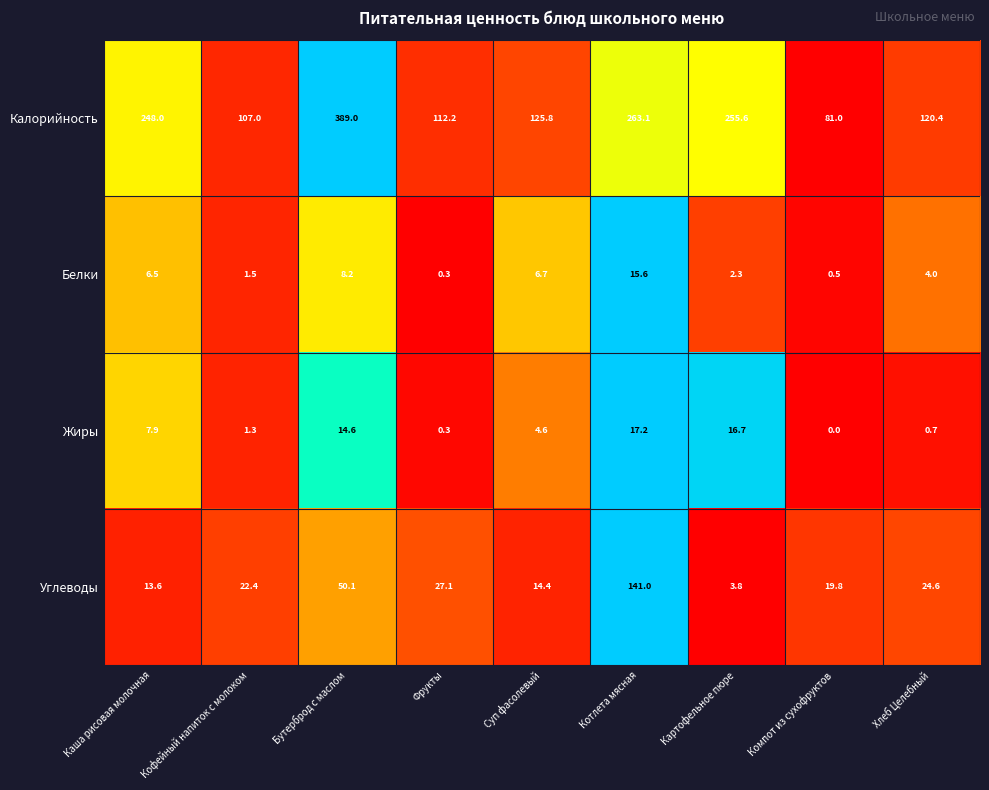

Rank the categories by Жиры value from lowest to highest.

Компот из сухофруктов, Фрукты, Хлеб Целебный, Кофейный напиток с молоком, Суп фасолевый, Каша рисовая молочная, Бутерброд с маслом, Картофельное пюре, Котлета мясная